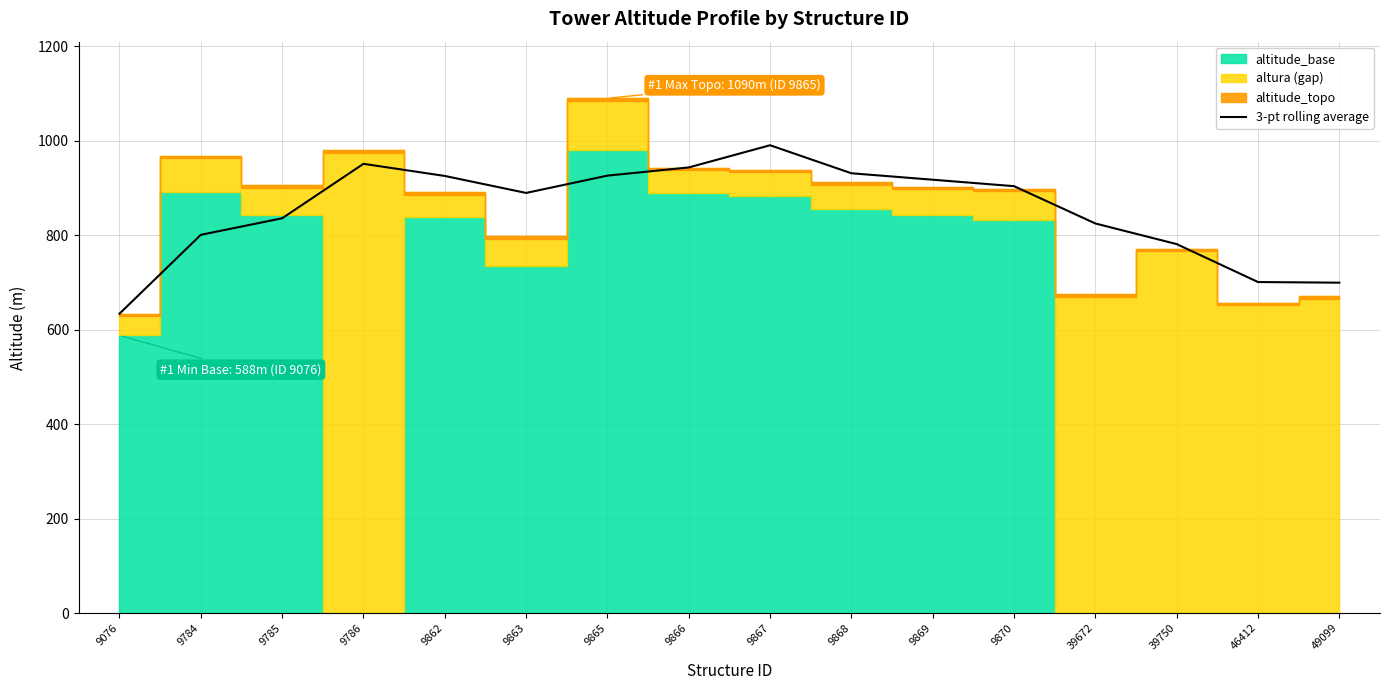

How many lines are shown in the chart?

1